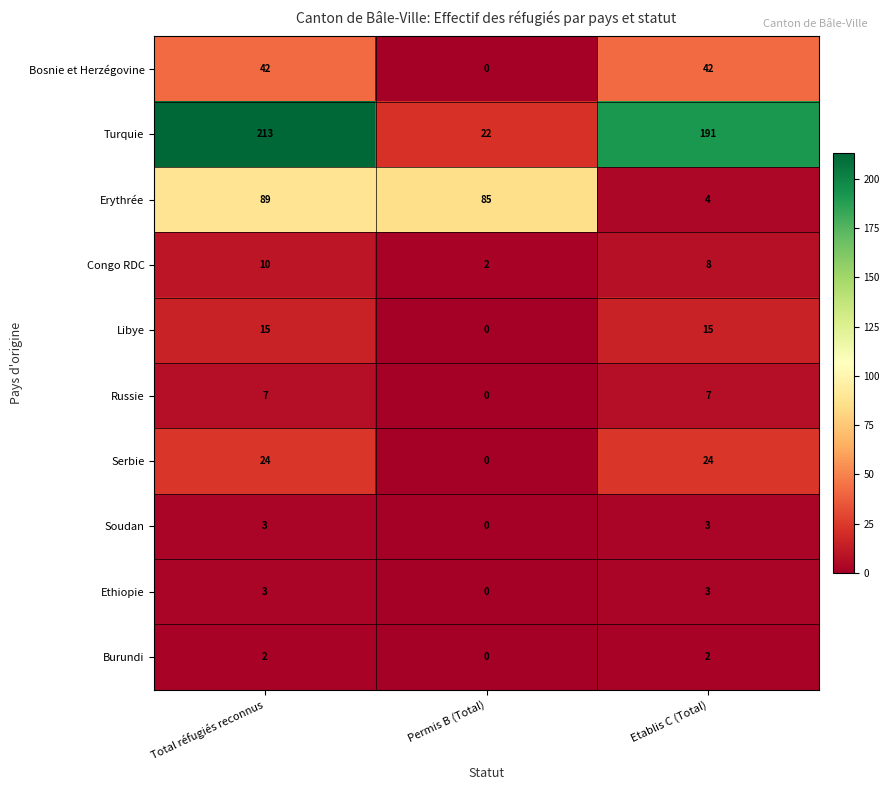

What is the difference between the maximum and minimum values in the Soudan series?

3